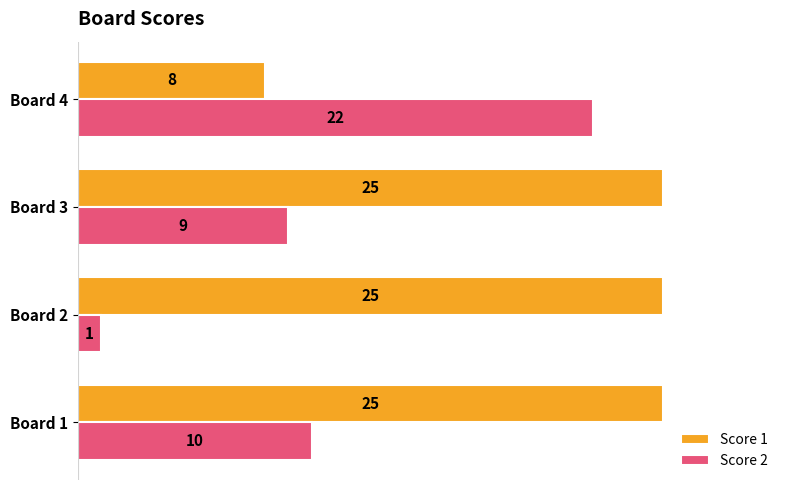

What is the approximate value of Score 1 at Board 1, to the nearest 5?

25